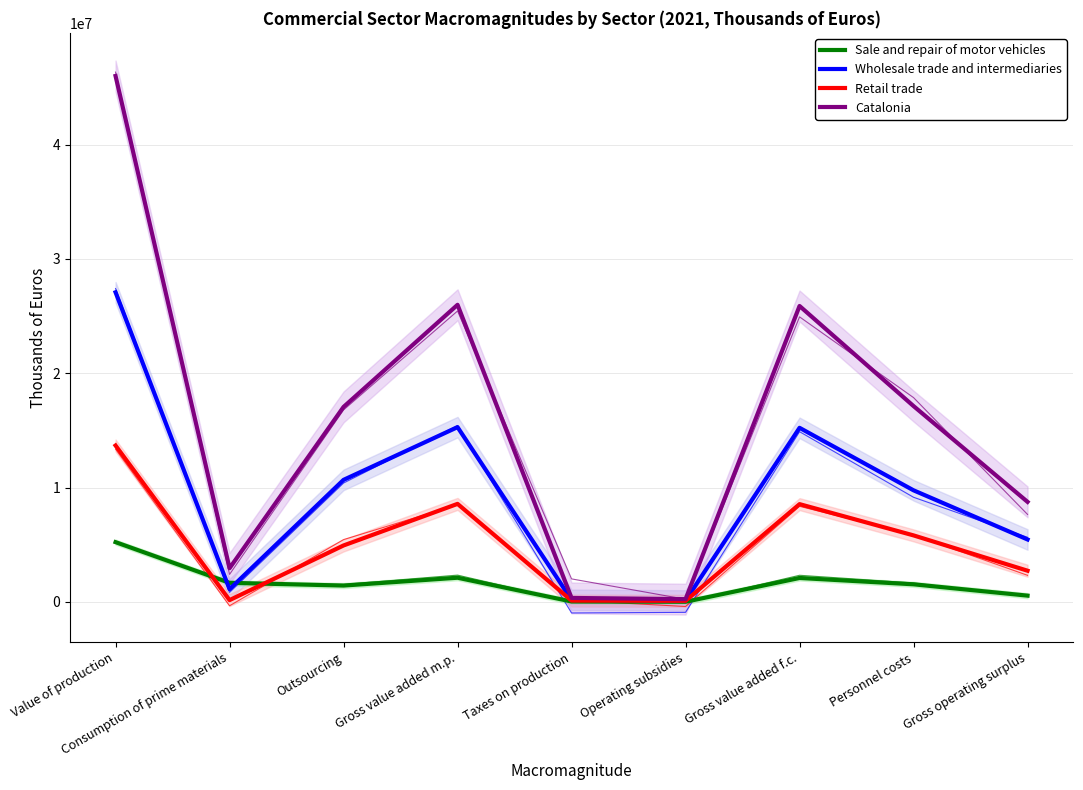

How many interior local peaks does the Retail trade series have?

2